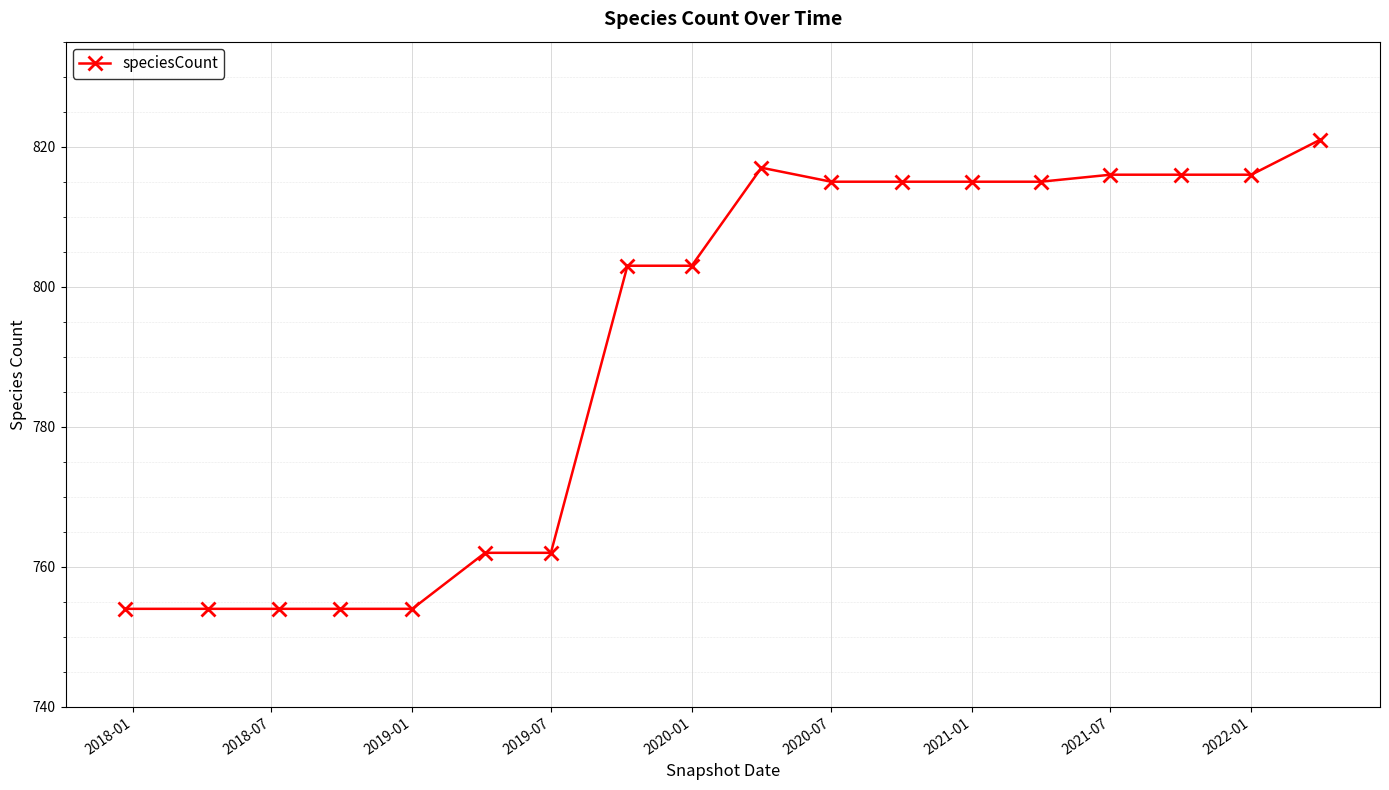

What is the sum of all values?

14246